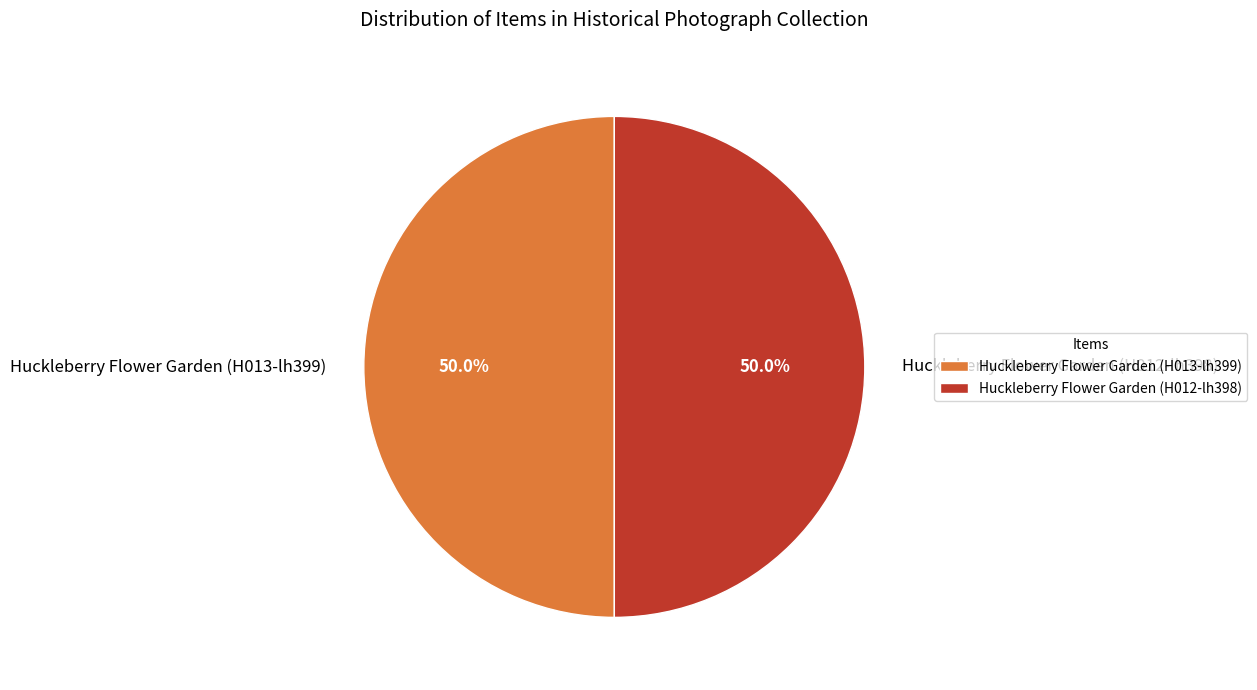

Approximately how many times larger is the value at Huckleberry Flower Garden (H012-lh398) compared to Huckleberry Flower Garden (H013-lh399)?

1.0